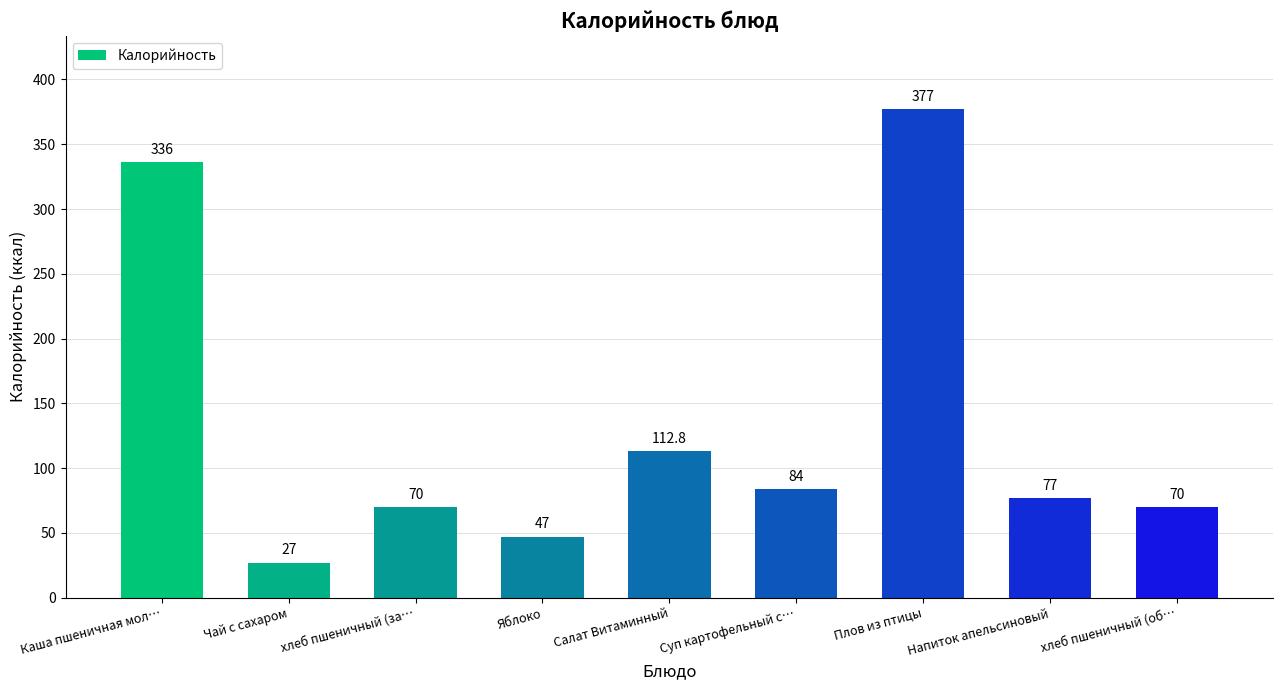

Between Яблоко and Каша пшеничная мол…, which is larger?

Каша пшеничная мол…